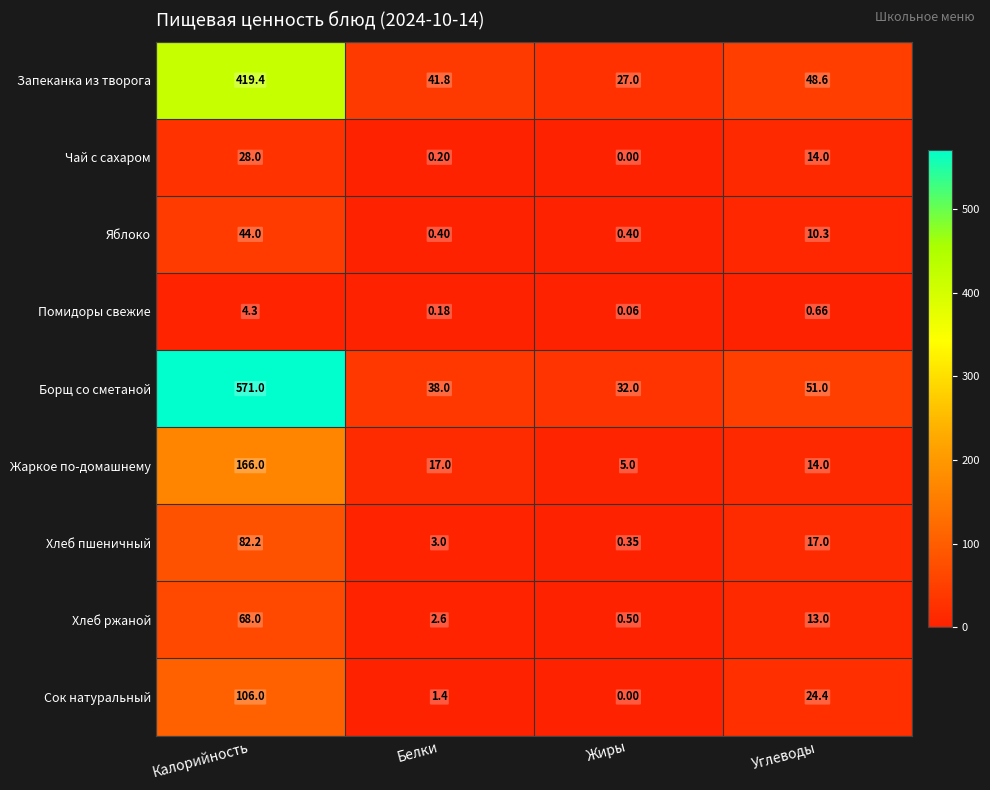

Where is Жаркое по-домашнему nearest to the value 85?

Белки